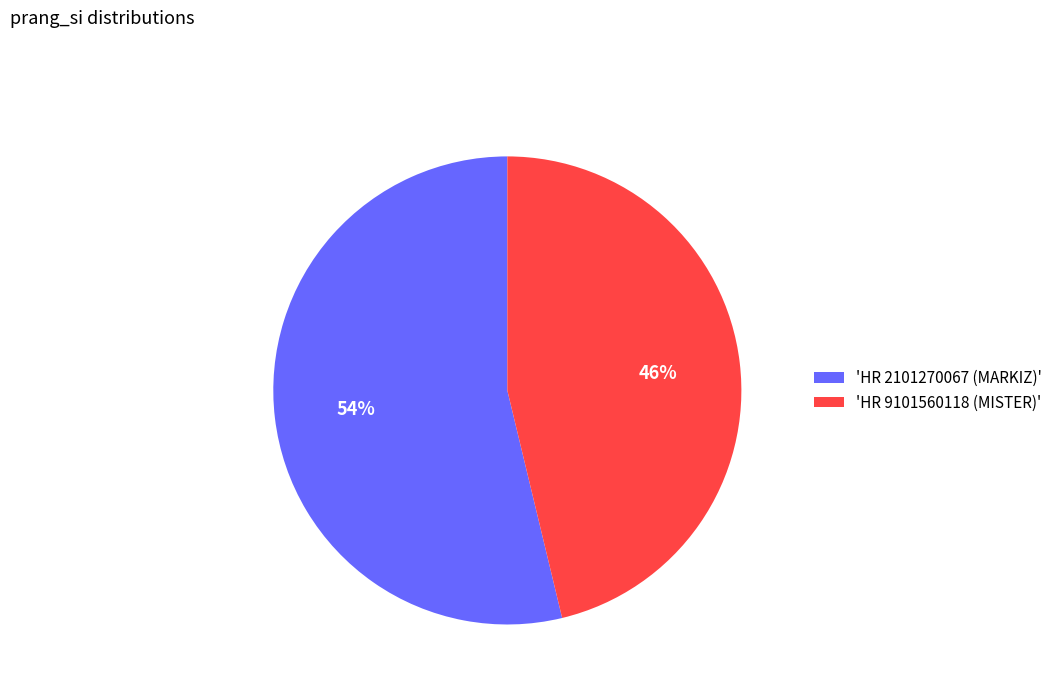

To the nearest percent, what is the average slice percentage?

50%